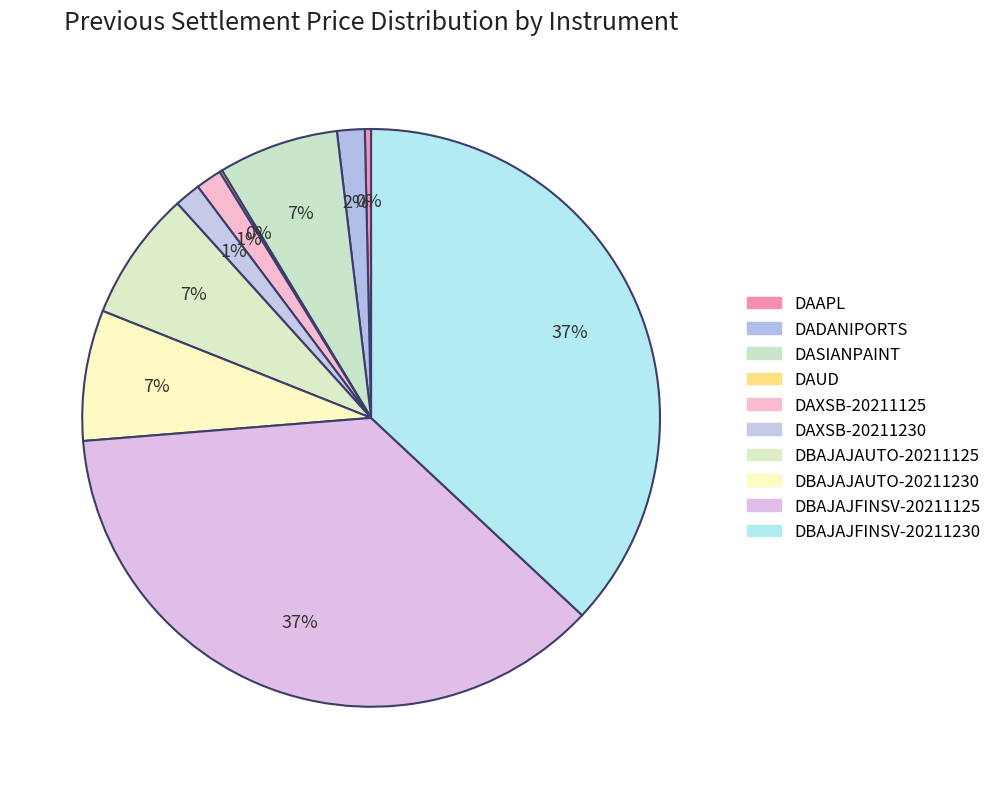

To the nearest percent, what is the difference between the largest and smallest slice percentages?

37%